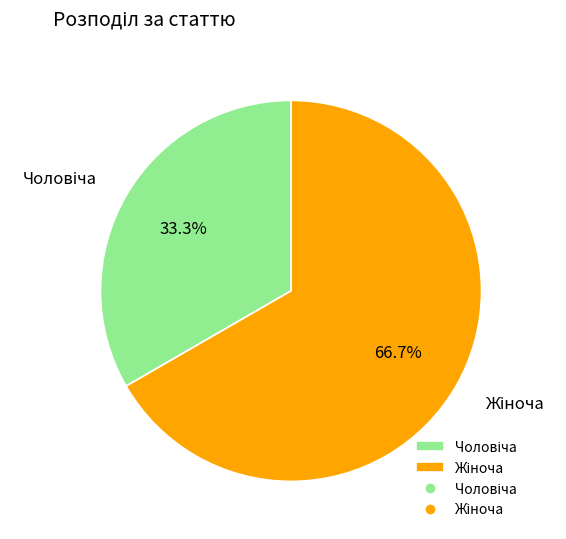

Does any single category account for the majority?

Yes